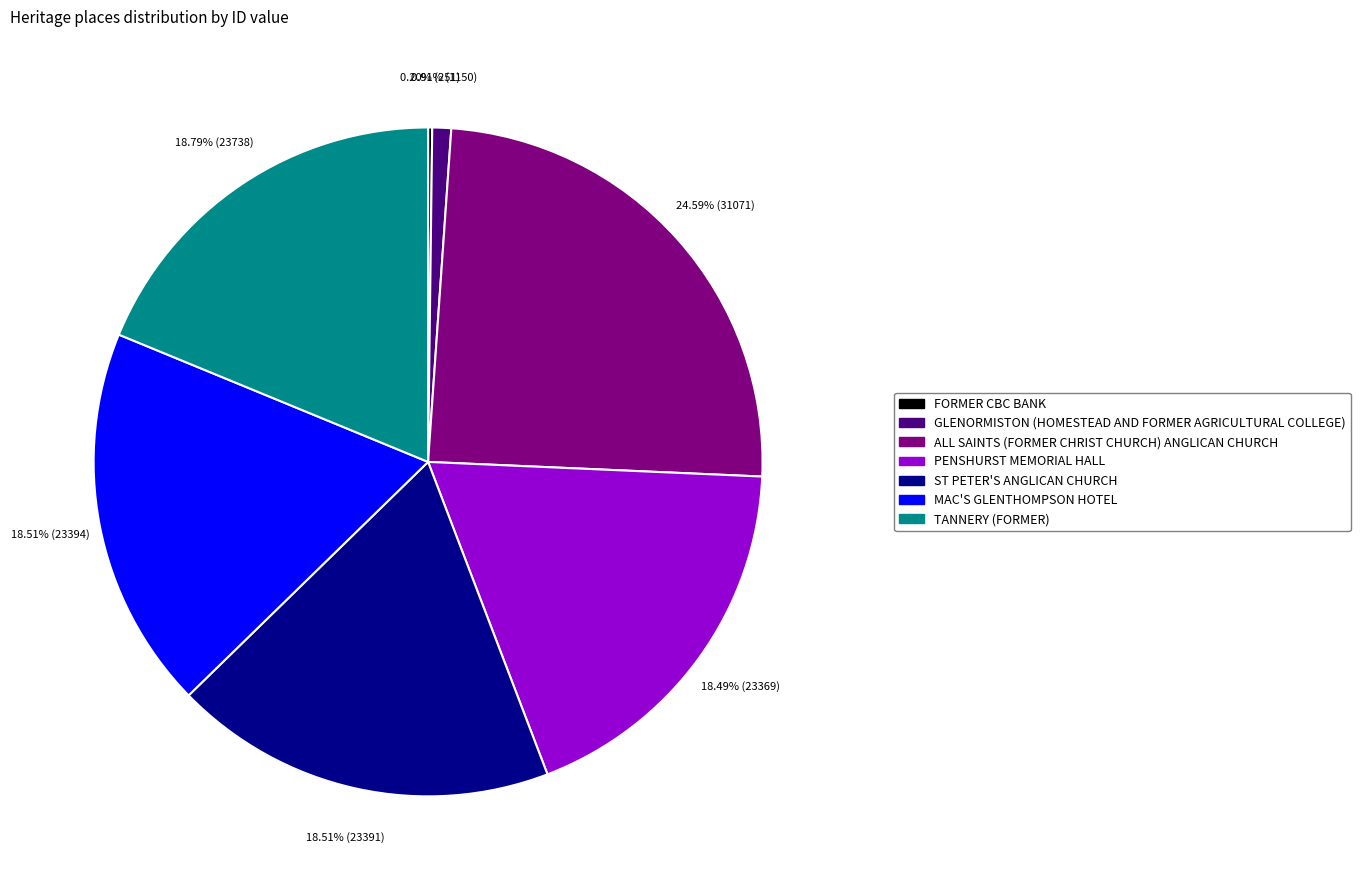

Is the sum of PENSHURST MEMORIAL HALL and TANNERY (FORMER) greater than half?

No